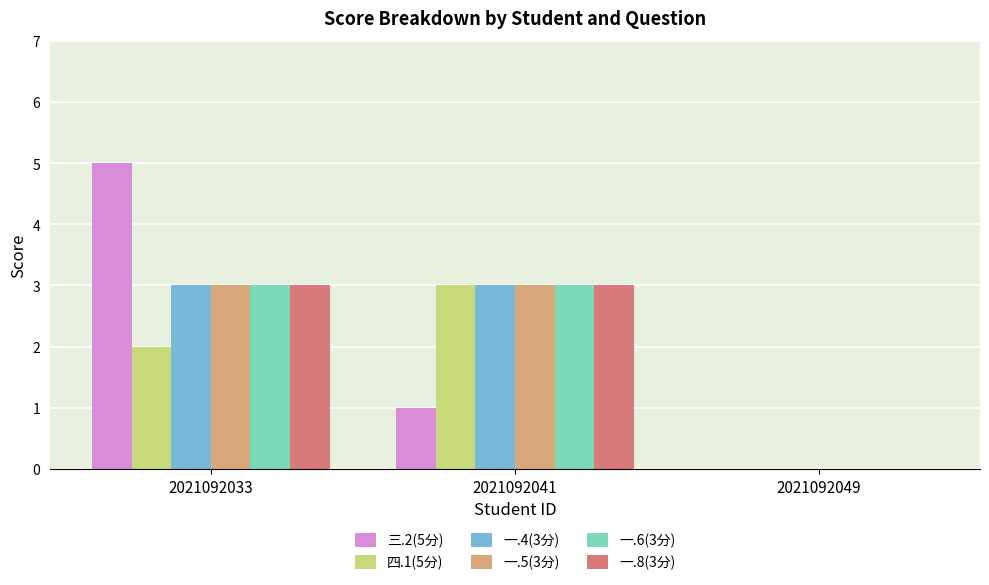

Read the 一.4(3分) value at 2021092041.

3